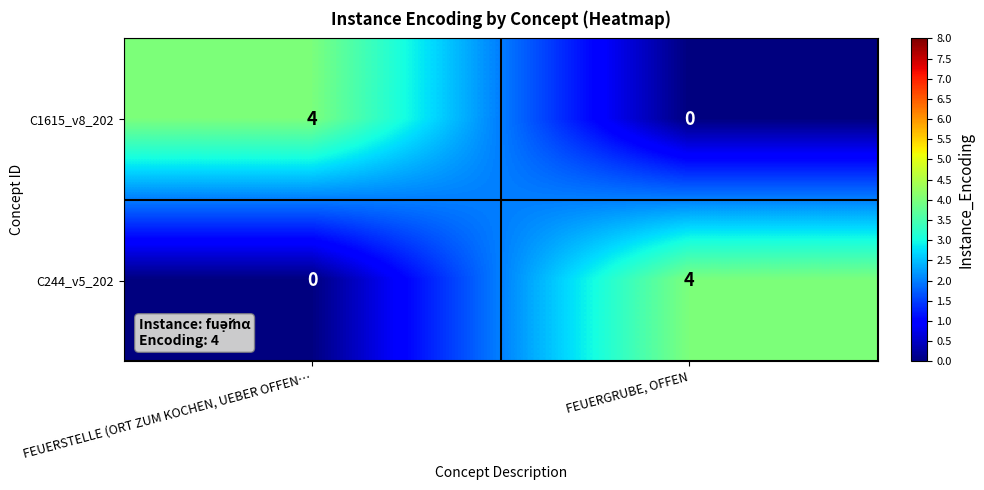

What is the difference between the highest and lowest values at FEUERGRUBE, OFFEN?

4